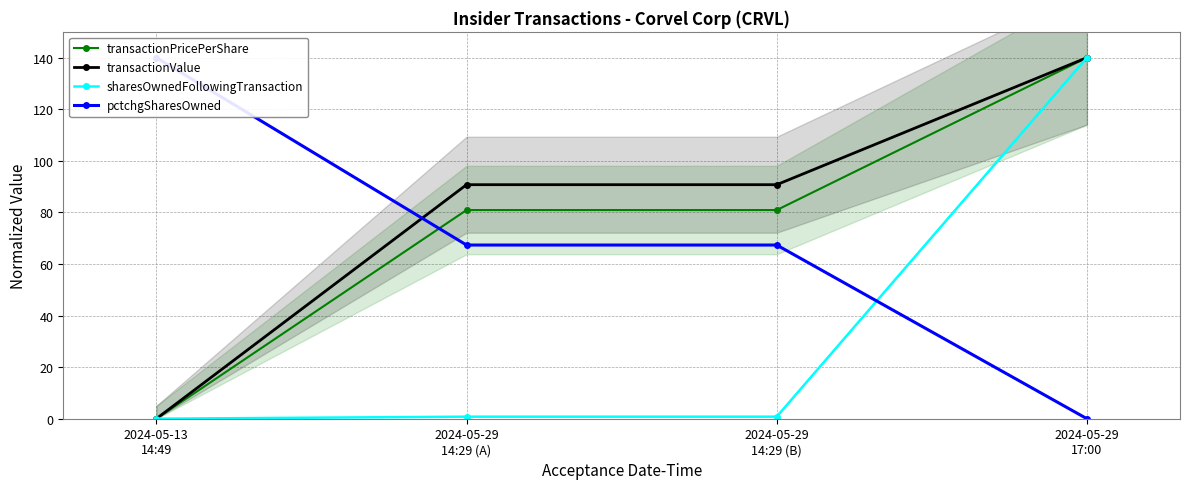

At how many categories does at least one series exceed 11?

4